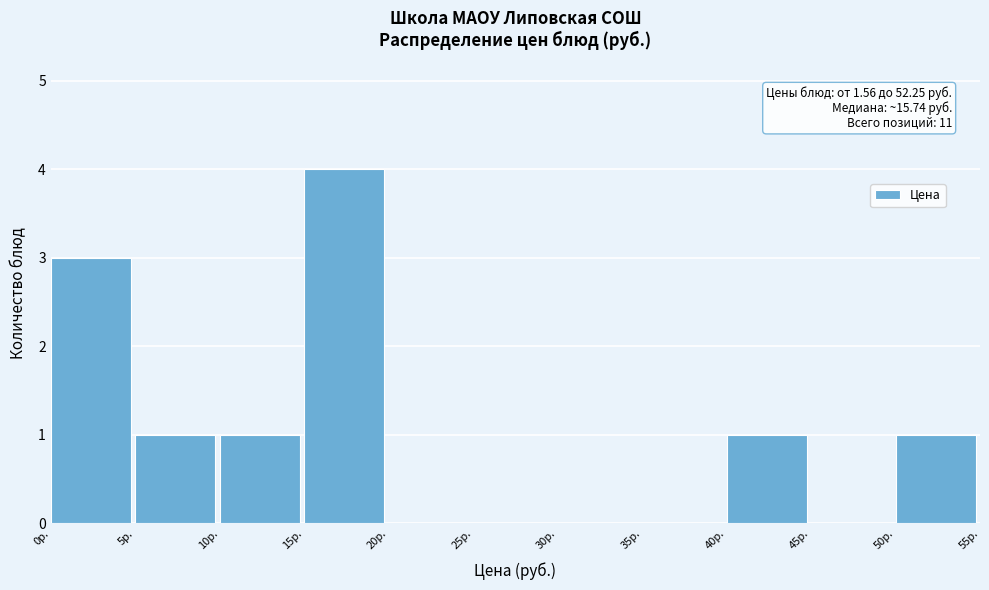

Which range on the x-axis has the tallest bar?

15 to 20